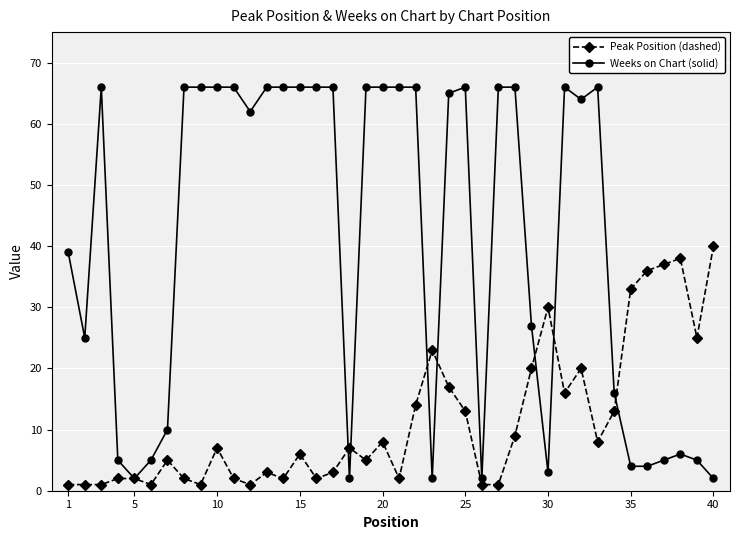

Which series has the largest range (max minus min)?

Weeks on Chart (solid)